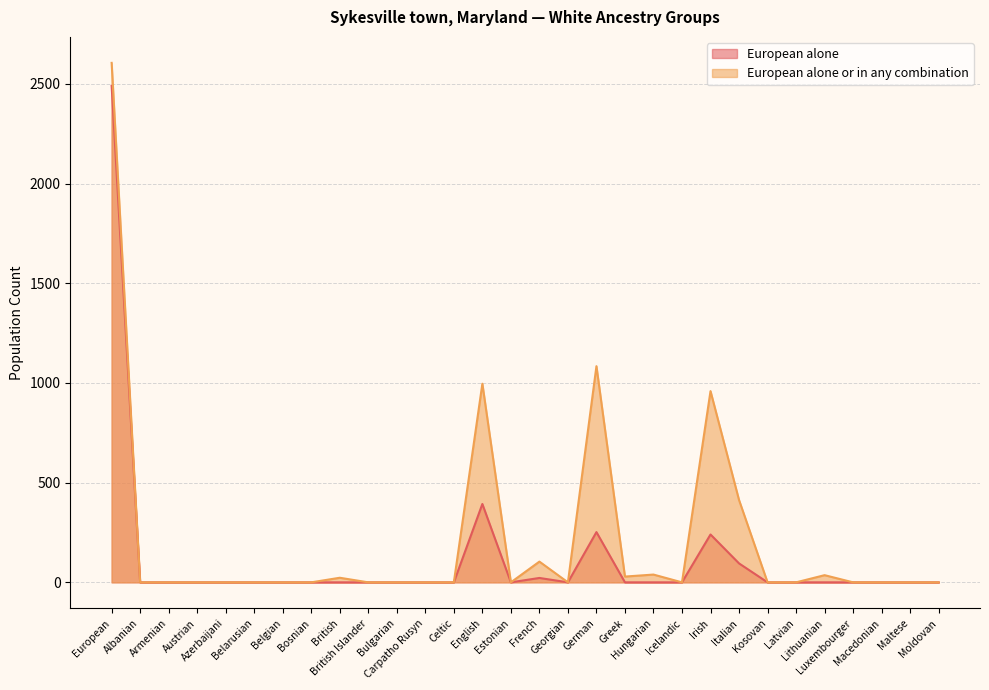

Reading left to right, list all the values displayed in this chart.

European alone: 2490	0	0	0	0	0	0	0	0	0	0	0	0	393	0	22	0	252	0	0	0	240	95	0	0	0	0	0	0	0
European alone or in any combination: 2605	0	0	0	0	0	0	0	23	0	0	0	0	996	0	104	0	1084	29	39	0	959	413	0	0	36	0	0	0	0